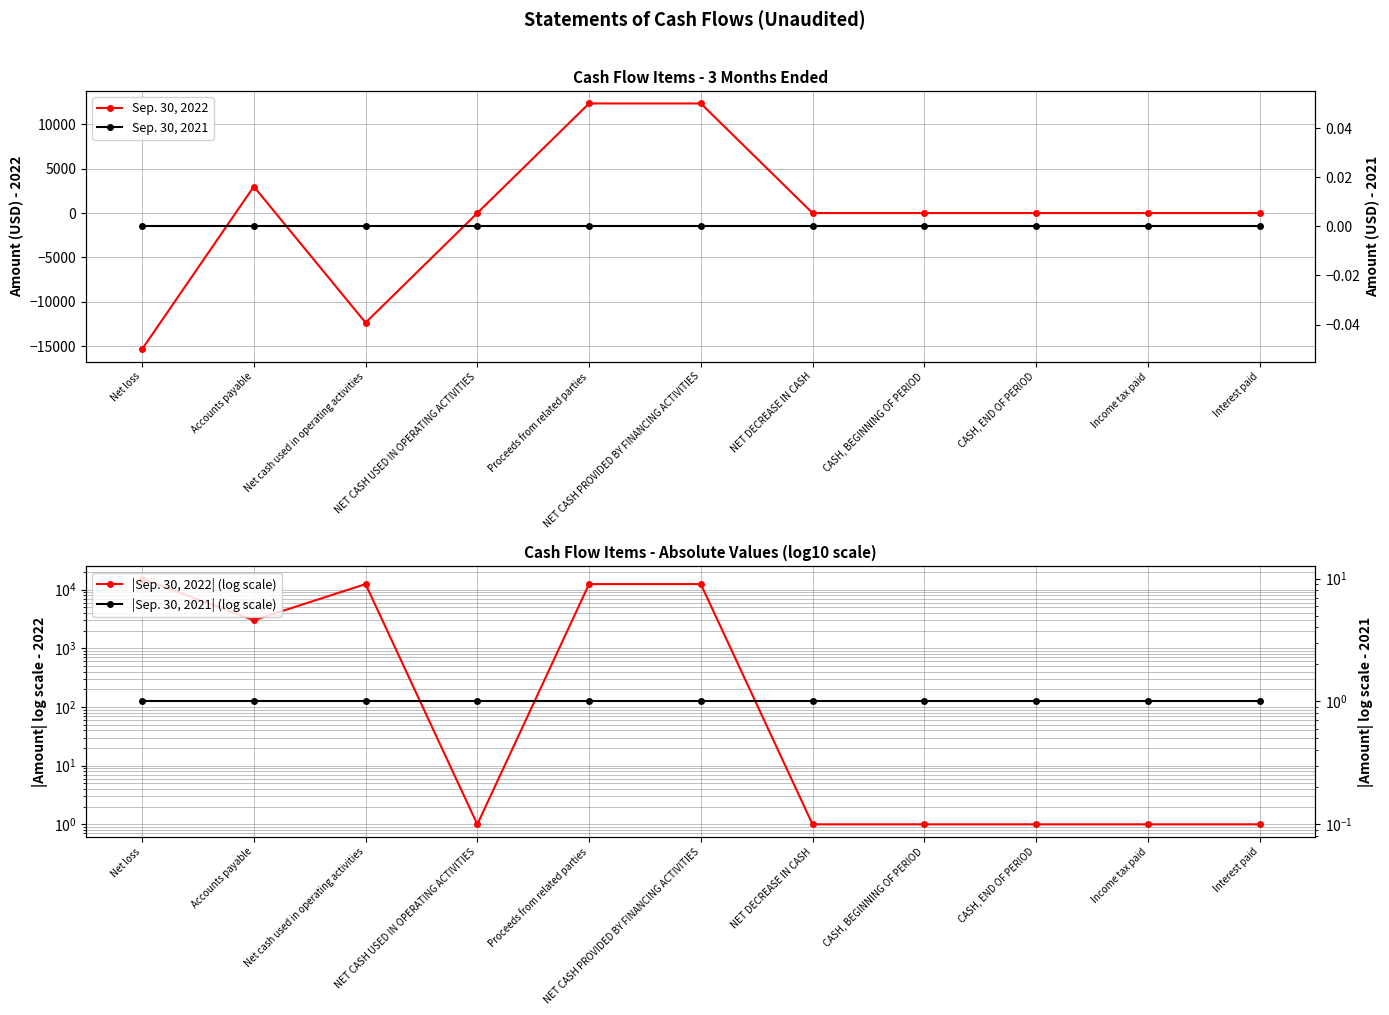

What are all the series names shown in the legend?

Sep. 30, 2022, |Sep. 30, 2022| (log scale), Sep. 30, 2021, |Sep. 30, 2021| (log scale)